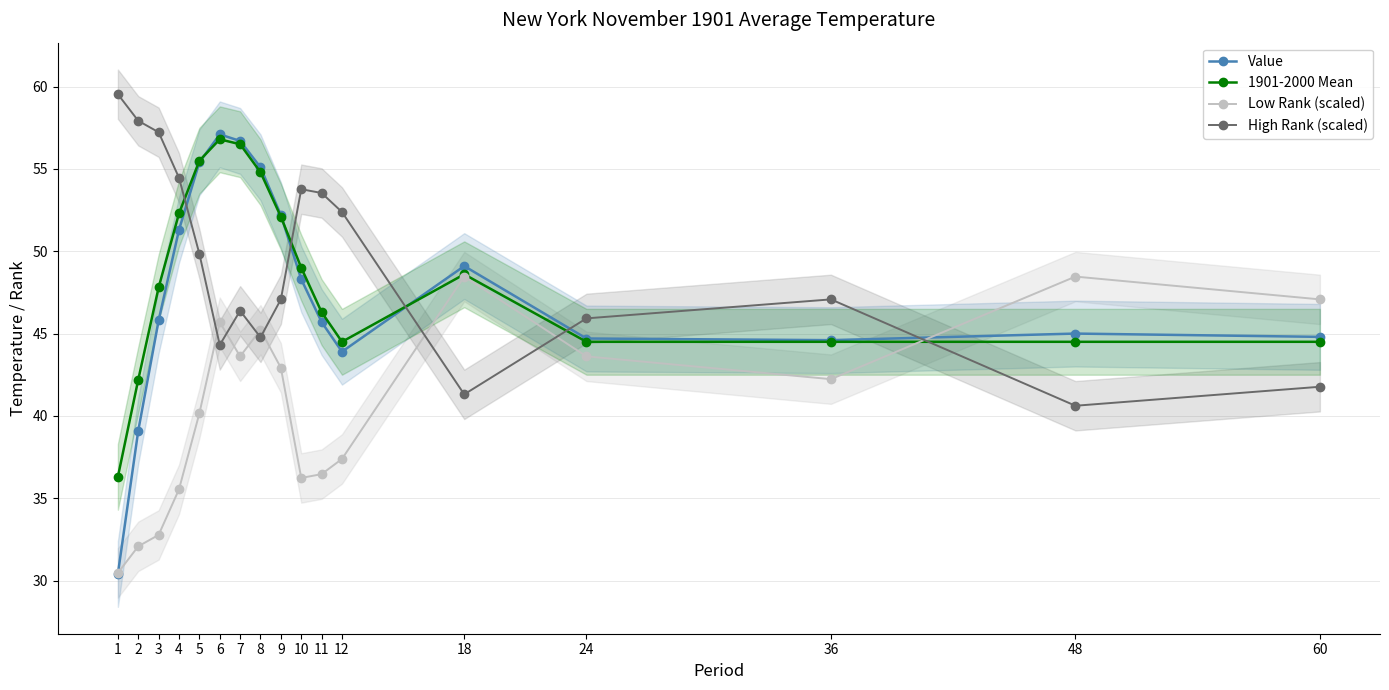

Which series changed the most between 9 and 48?

1901-2000 Mean